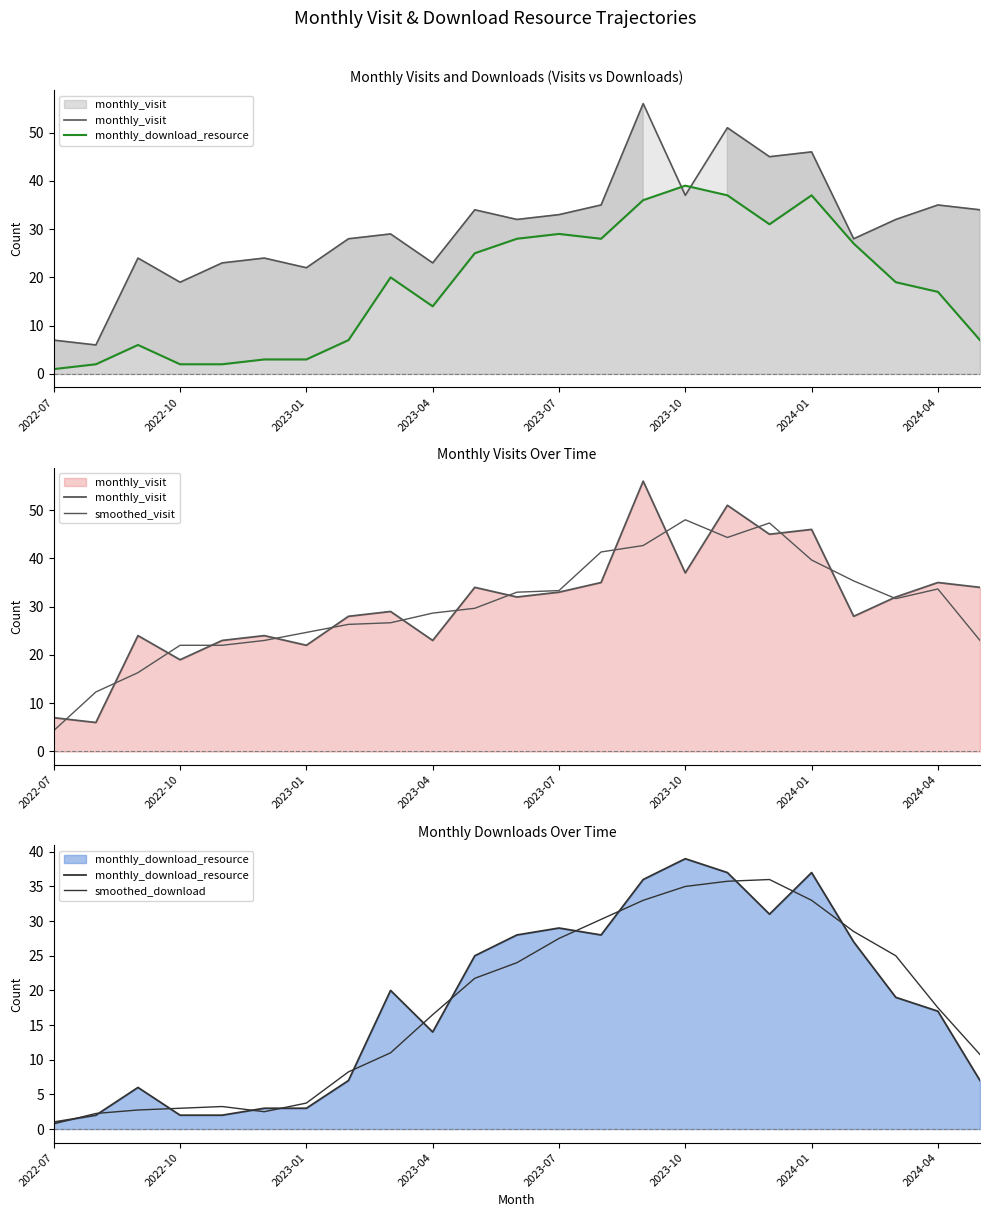

True or false: smoothed_visit has a value of 53.4 at 20.

False